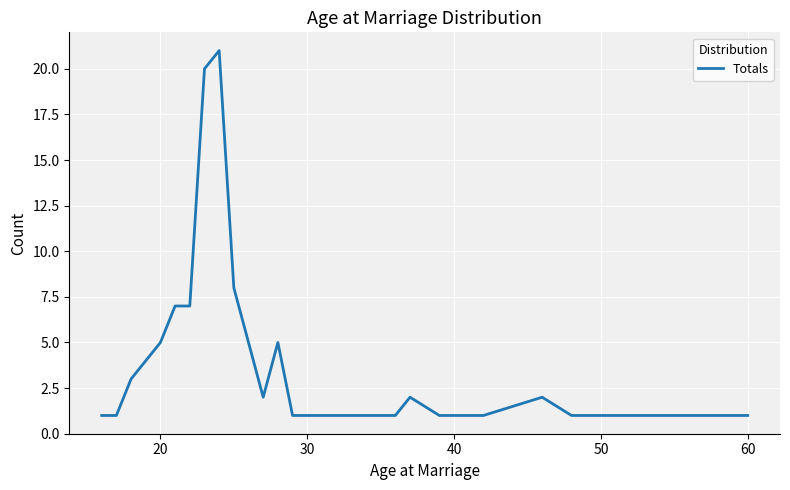

What is the greatest value displayed?

21